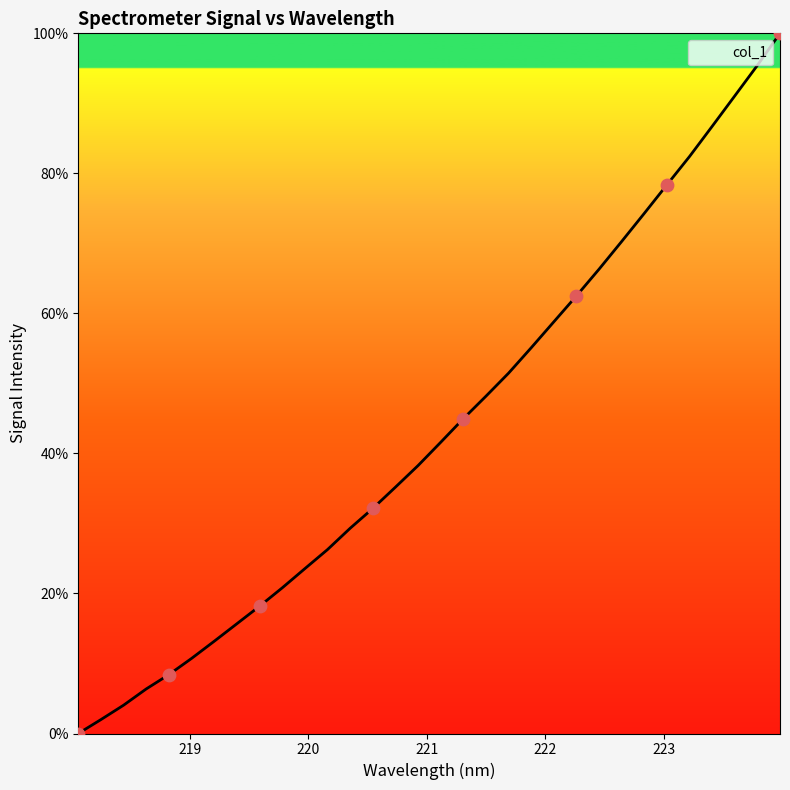

What is the difference between the maximum and minimum values?

100.0